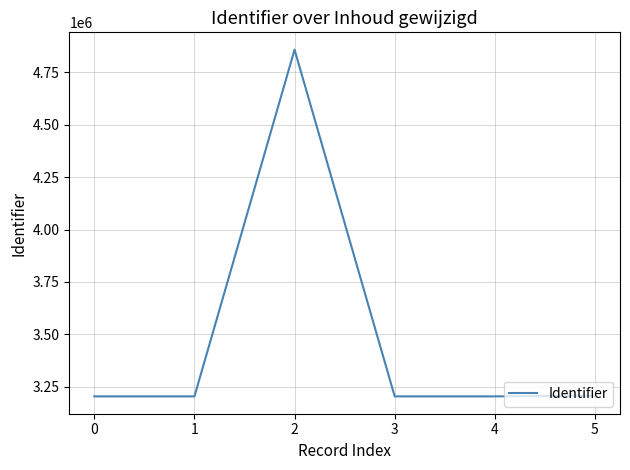

Where is the first local maximum?

2